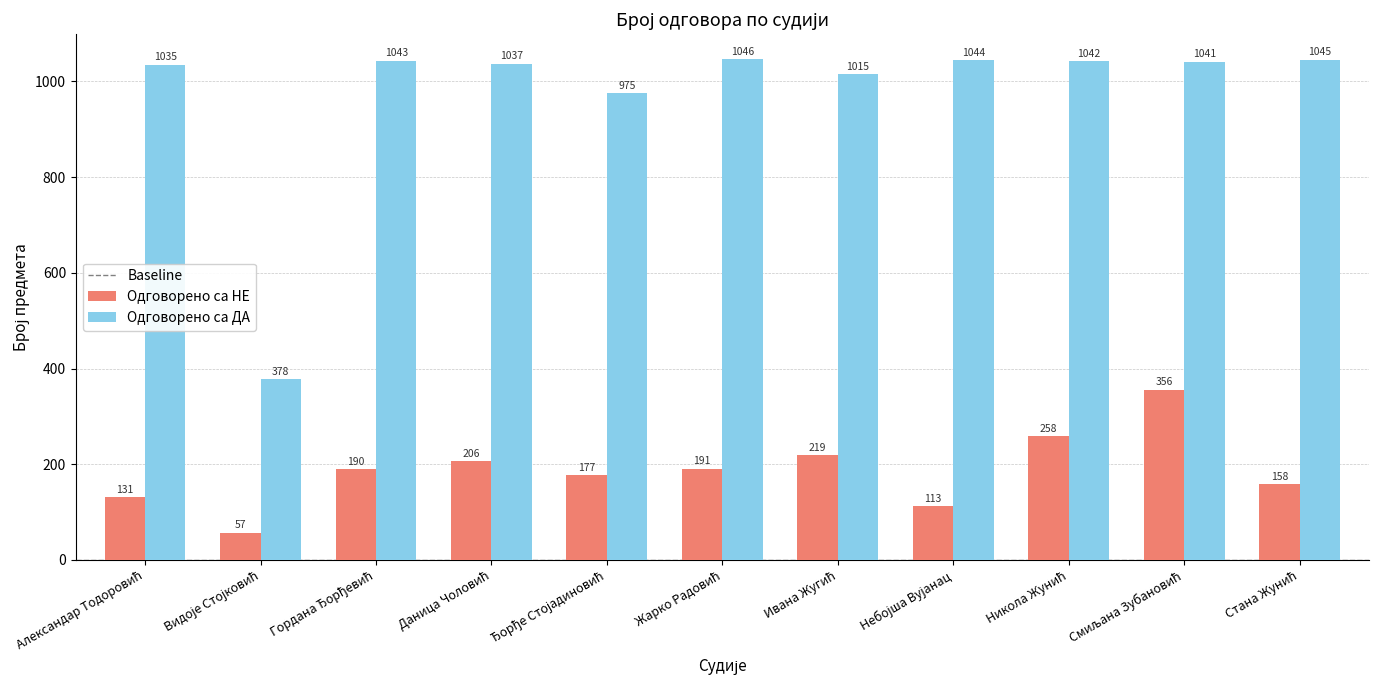

What is the average value of the Одговорено са НЕ series?

187